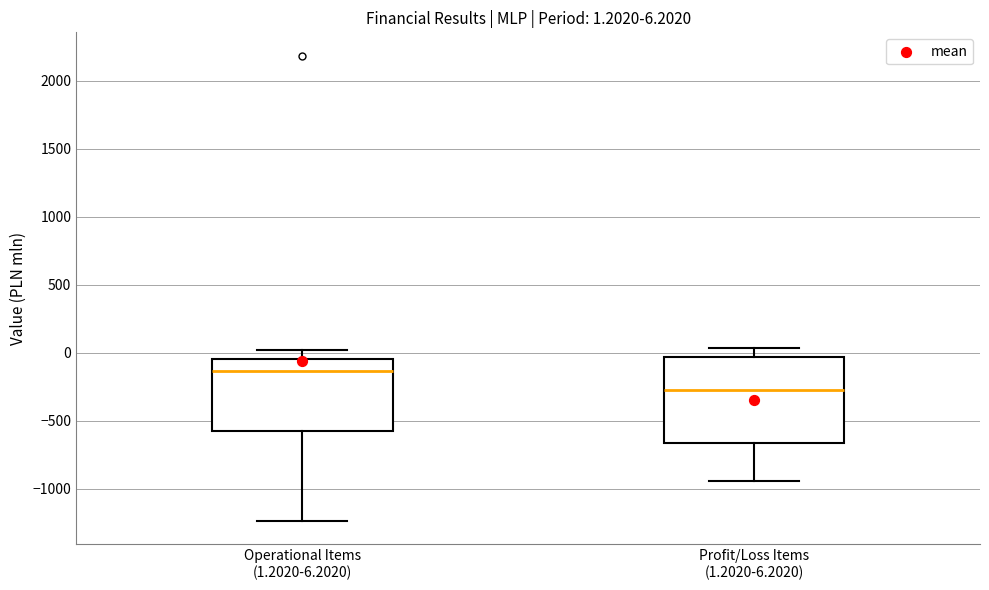

Which box's median line is the highest?

Operational Items (1.2020-6.2020)